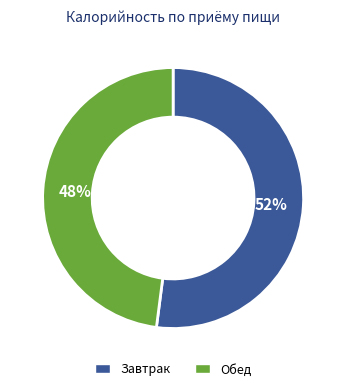

Is it true that Завтрак is 52% of the pie?

True